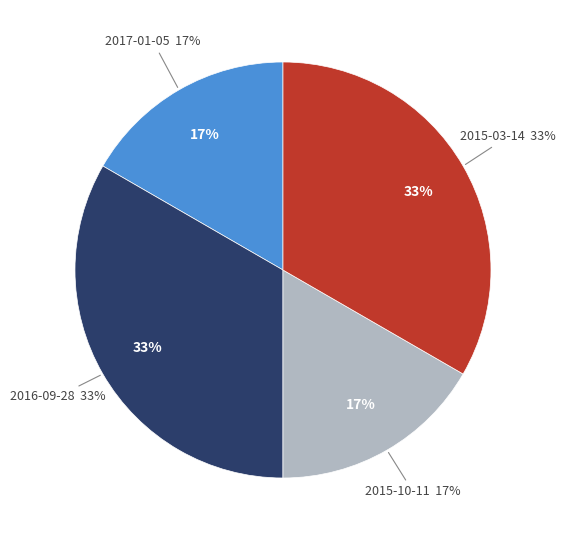

To the nearest percent, what percentage of the pie is 2015-10-11?

17%